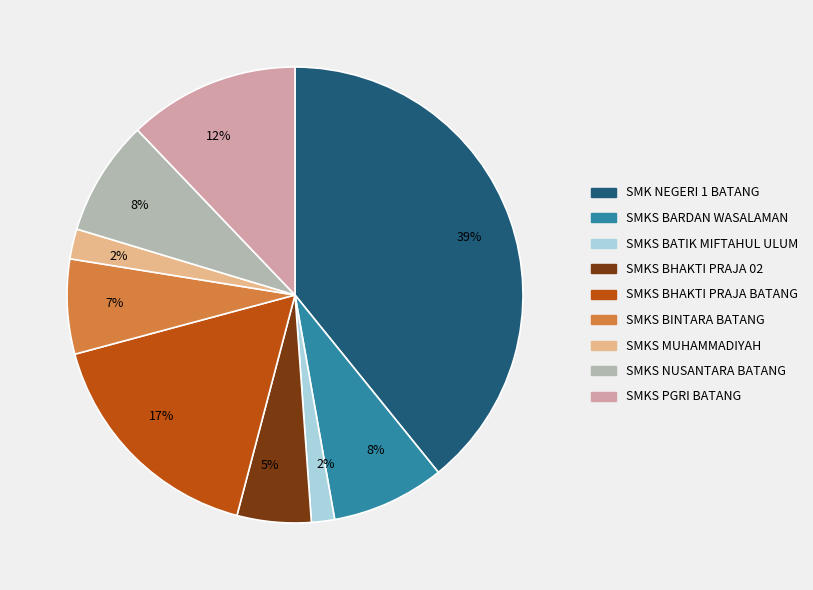

To the nearest percent, what is the average slice percentage?

11%